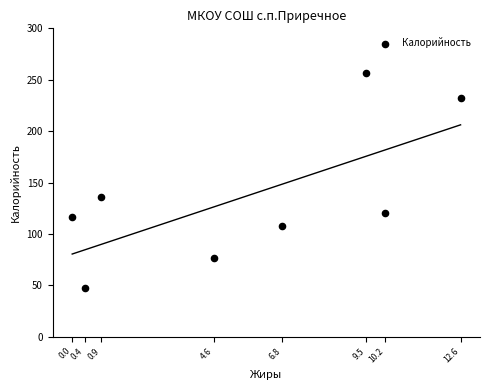

What Y value in the scatter plot is closest to 151?

135.7